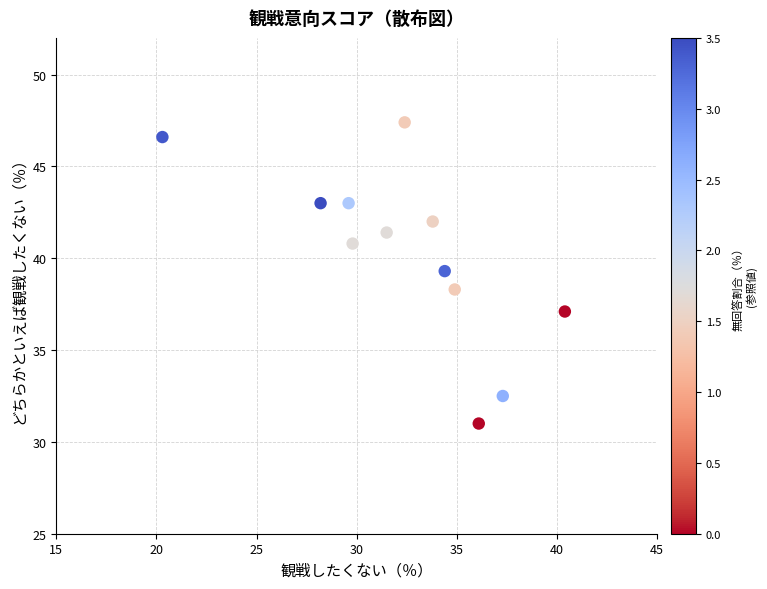

What Y value in the scatter plot is closest to 39?

39.3